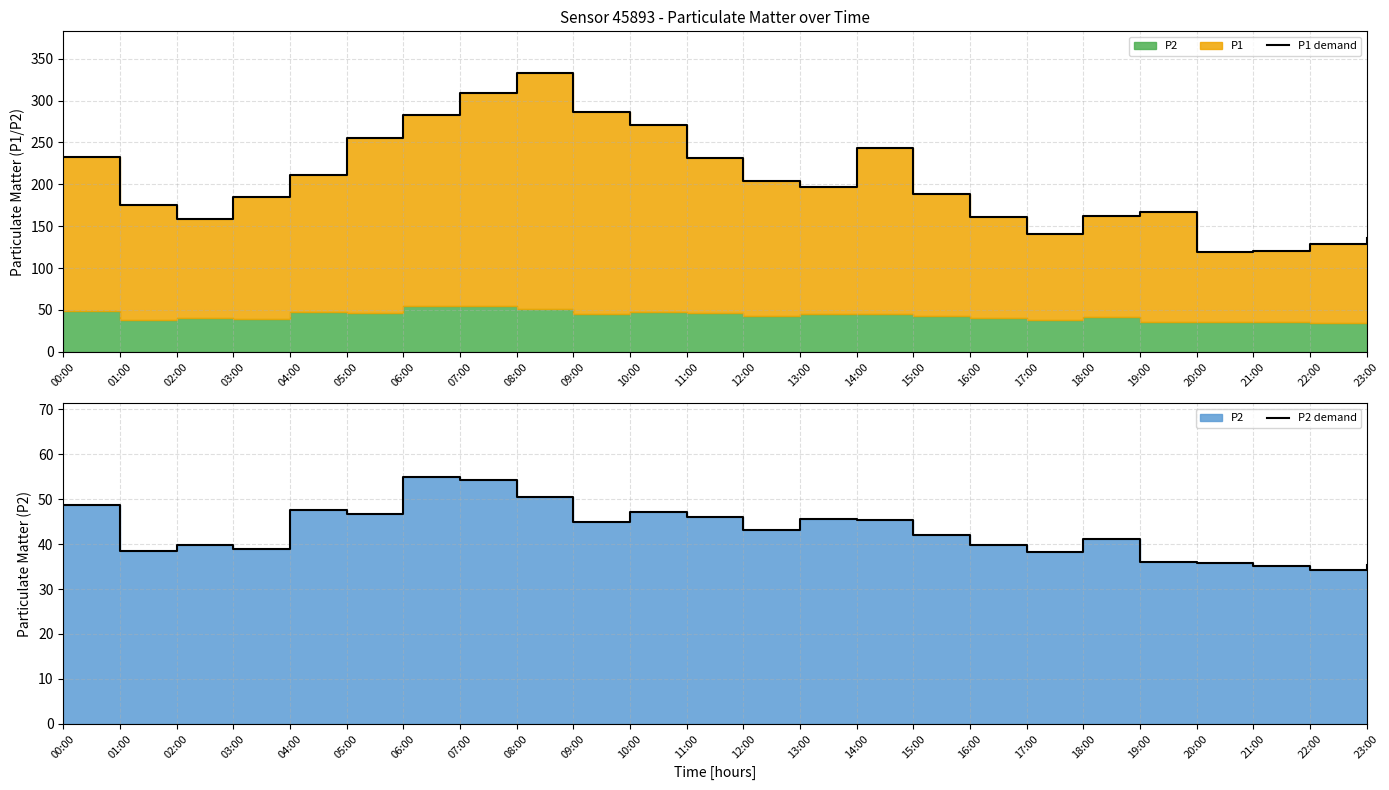

At which category is the sum across all series the highest?

08:00